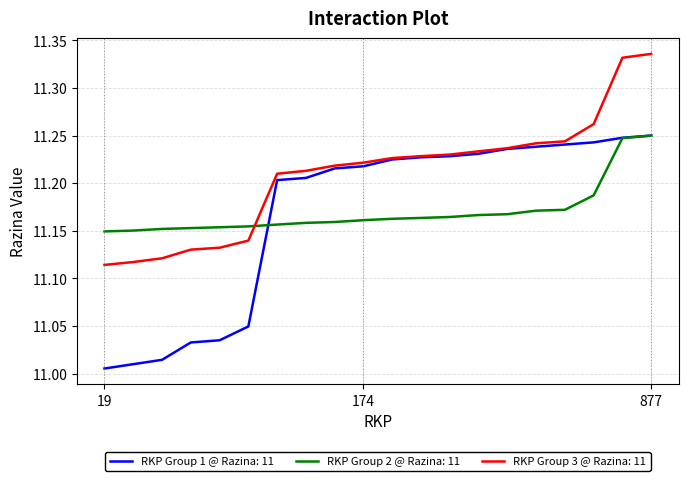

How many lines are shown in the chart?

3